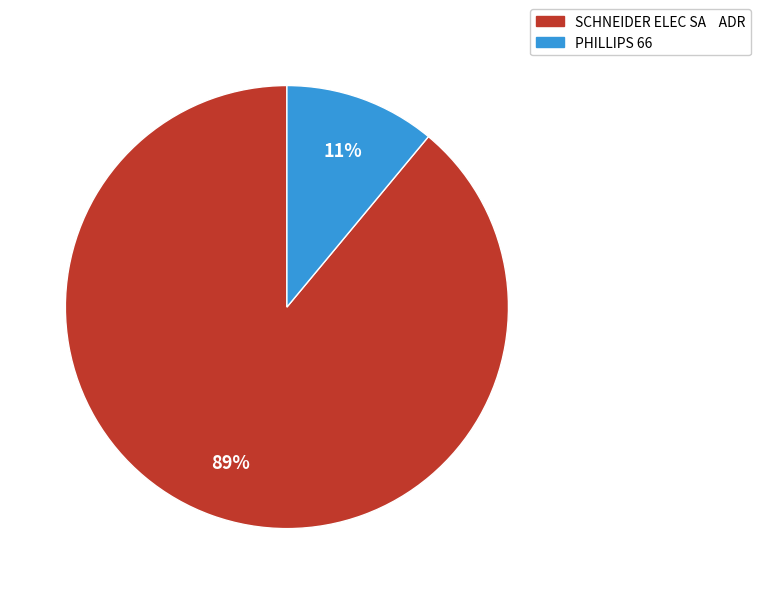

Count the number of slices in the pie.

2